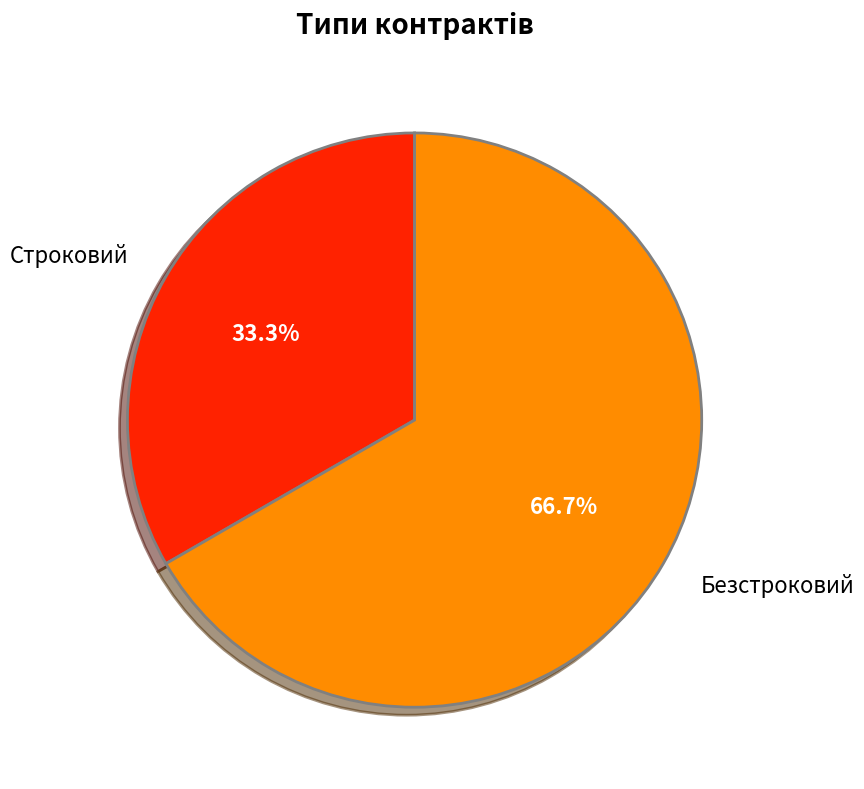

Which category has the biggest portion of the pie?

Безстроковий